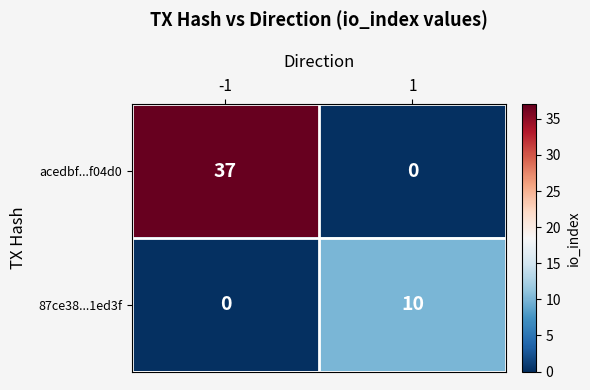

True or false: 87ce38...1ed3f has a value of 7 at -1.

False